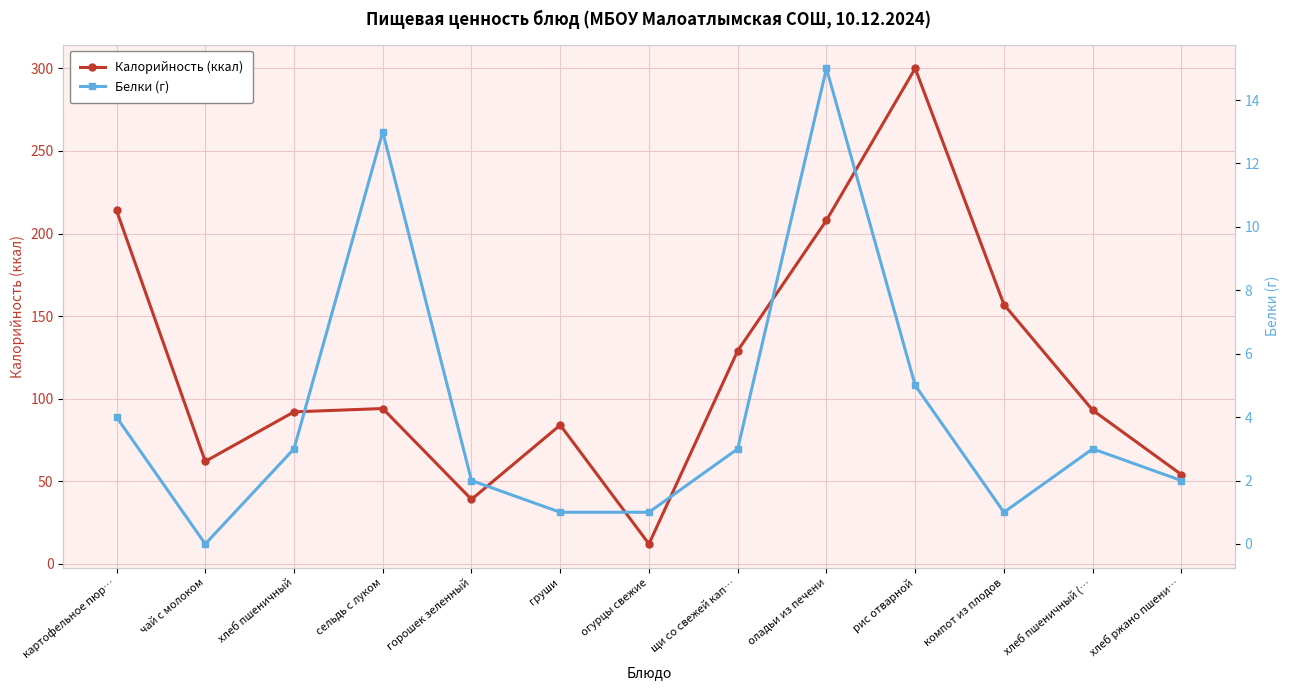

At which label is Калорийность (ккал) closest to 156?

компот из плодов